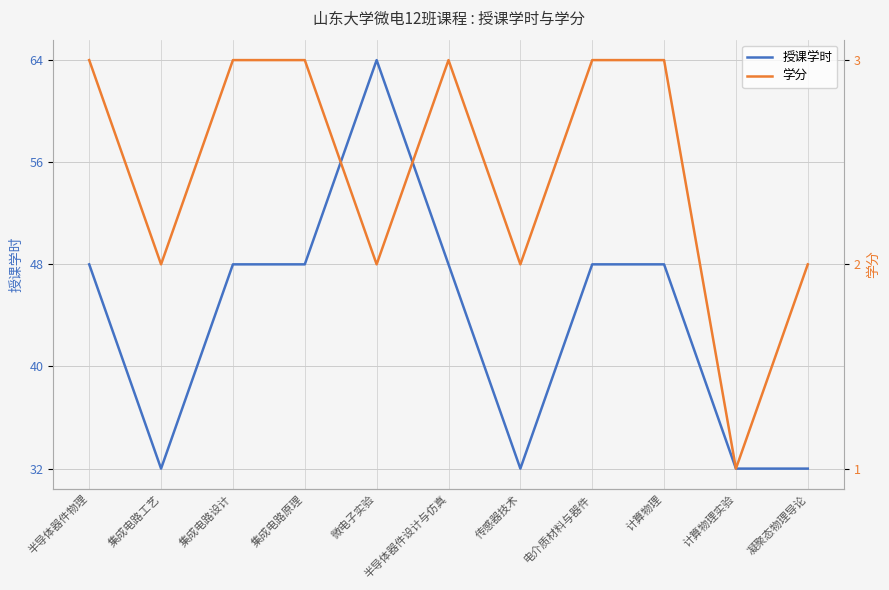

Rank the categories by 授课学时 value from highest to lowest.

微电子实验, 半导体器件物理, 集成电路设计, 集成电路原理, 半导体器件设计与仿真, 电介质材料与器件, 计算物理, 集成电路工艺, 传感器技术, 计算物理实验, 凝聚态物理导论